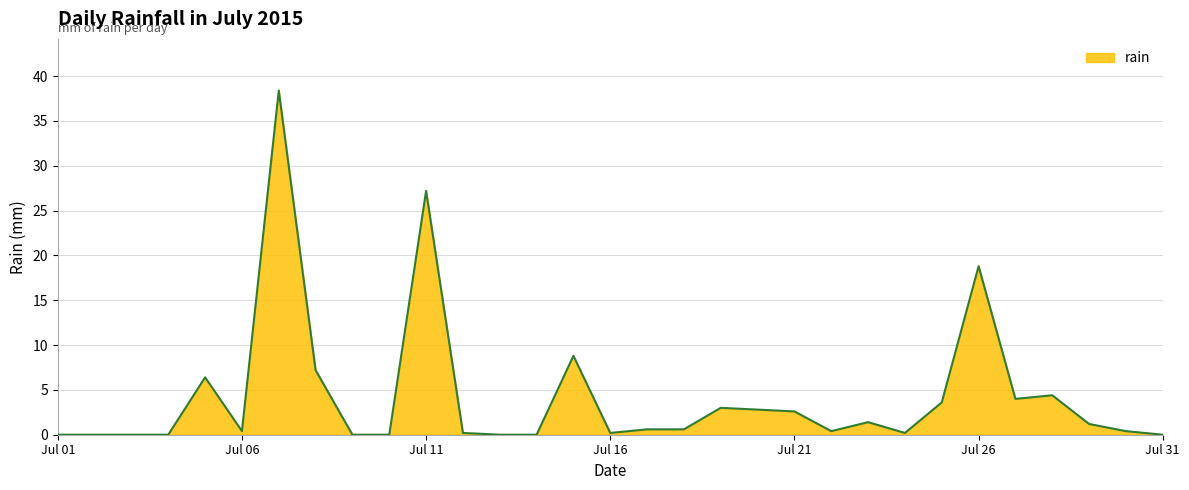

What is the maximum value shown in the chart?

38.4